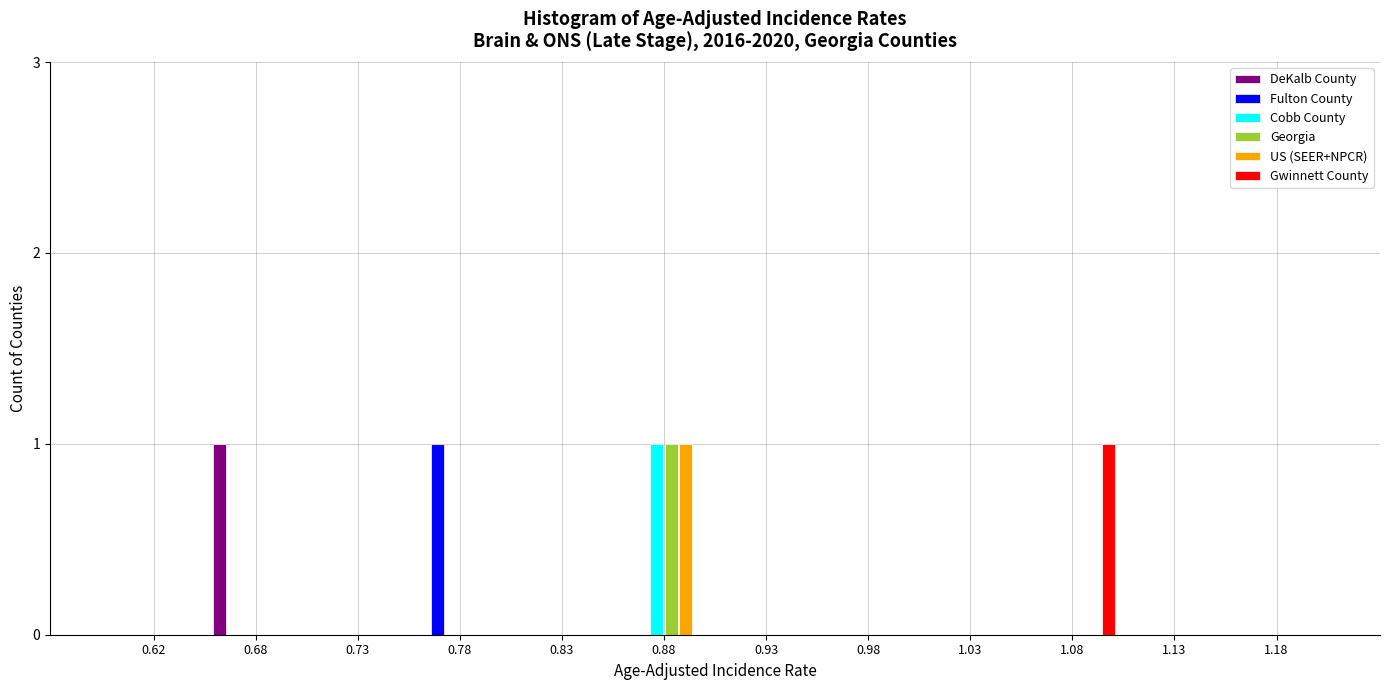

Which series changed the most between 0.68 and 0.83?

DeKalb County